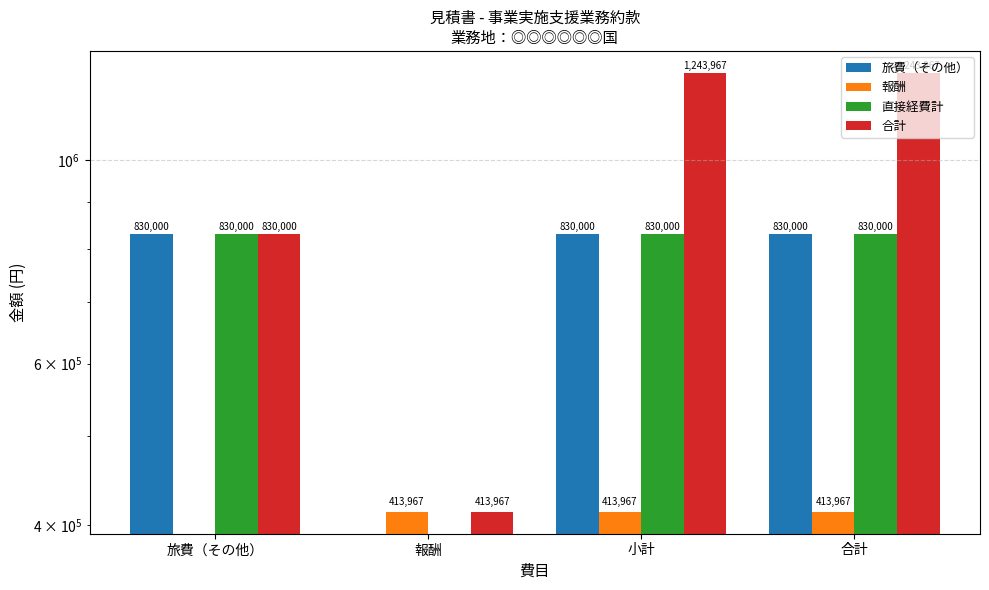

At 合計, list the series in order from smallest to largest.

報酬, 旅費（その他）, 直接経費計, 合計